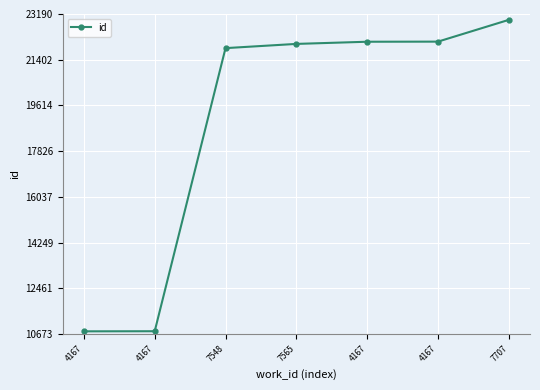

Does the chart have visible grid lines?

Yes